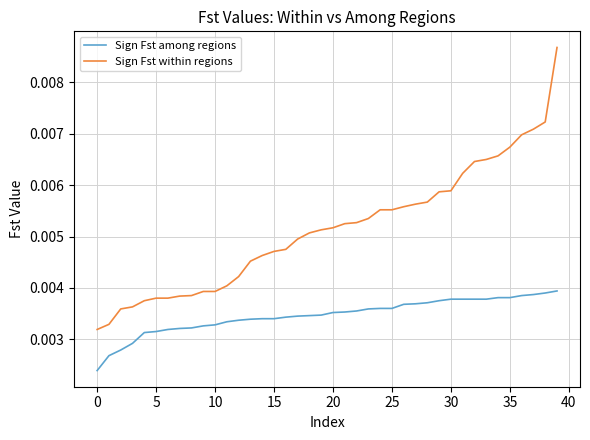

Which series has the widest spread of values?

Sign Fst within regions